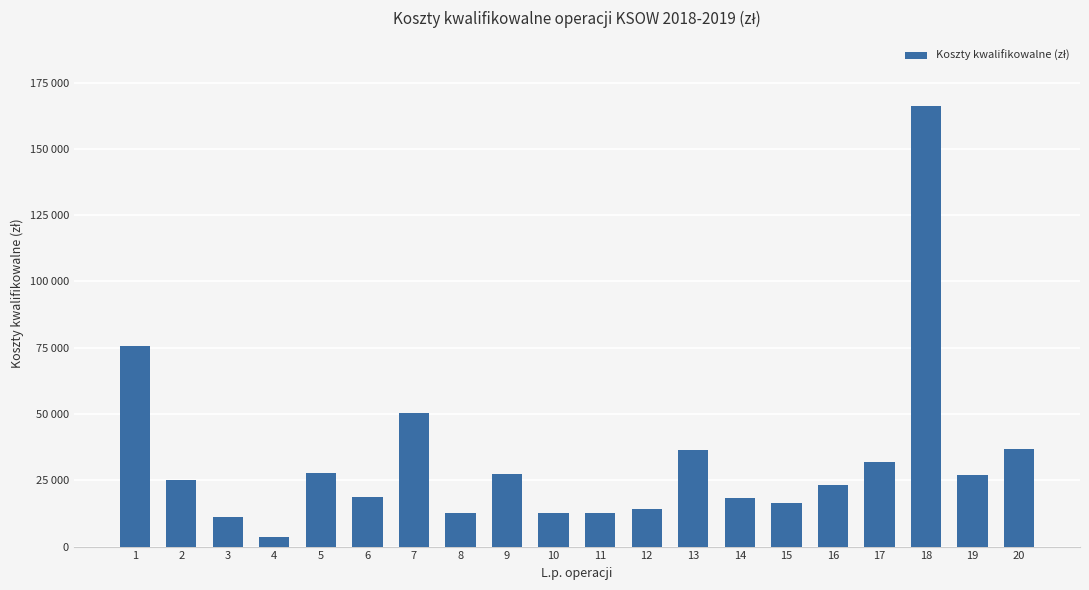

What is the value of the 7th bar from the left?

50500